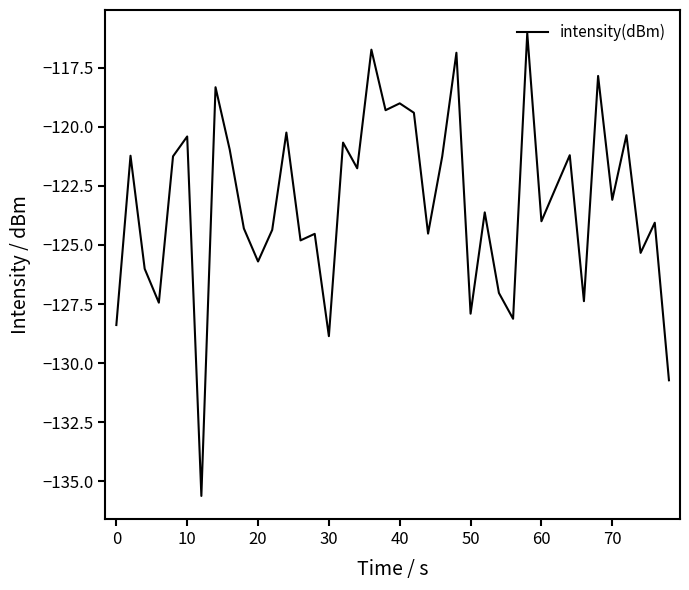

What is the minimum value shown in the chart?

-135.6